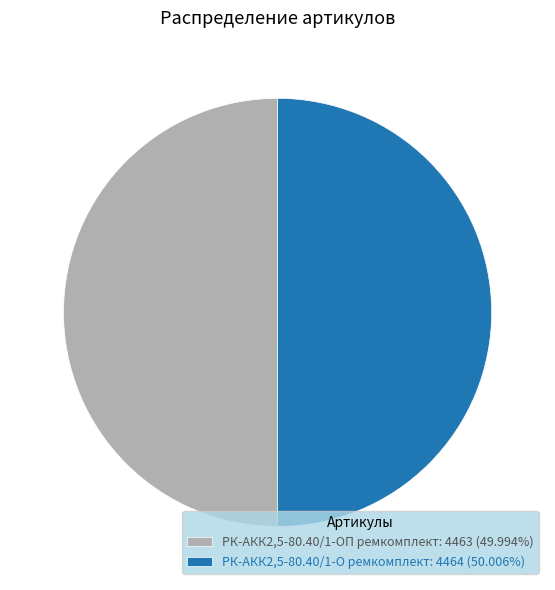

Count the number of slices in the pie.

2